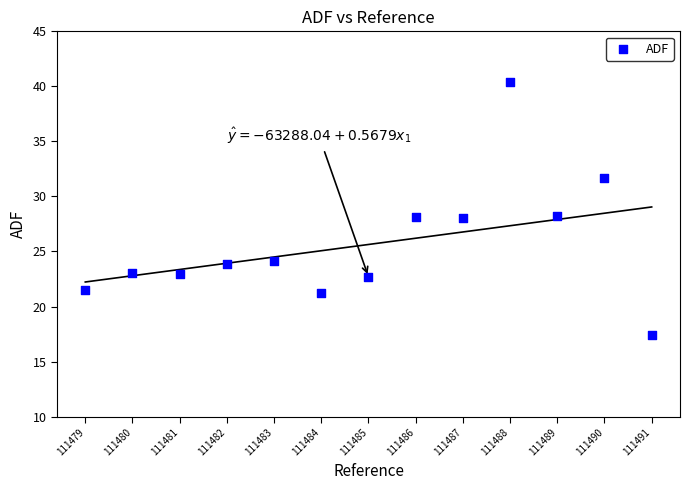

What is the range of Y values (max minus min)?

23.0